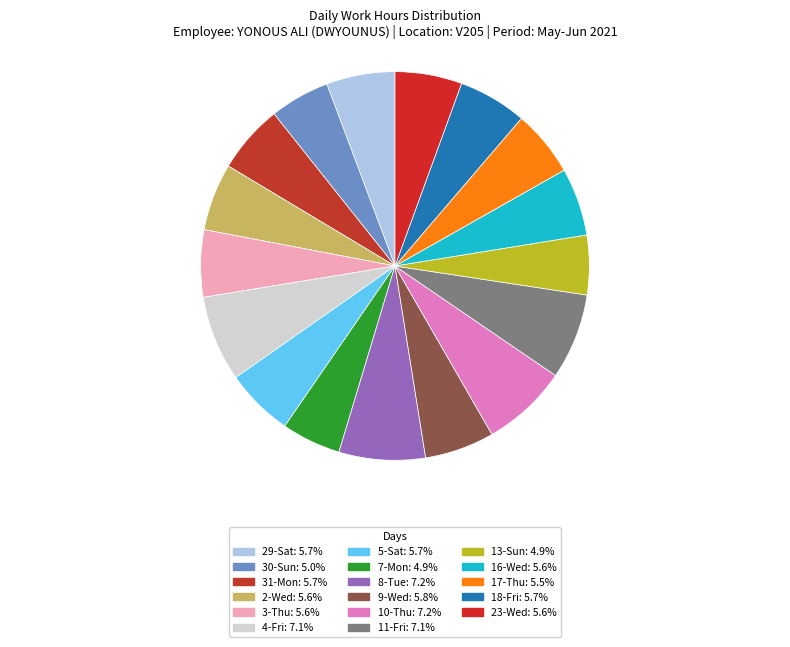

To the nearest percent, what portion does 11-Fri represent?

7%